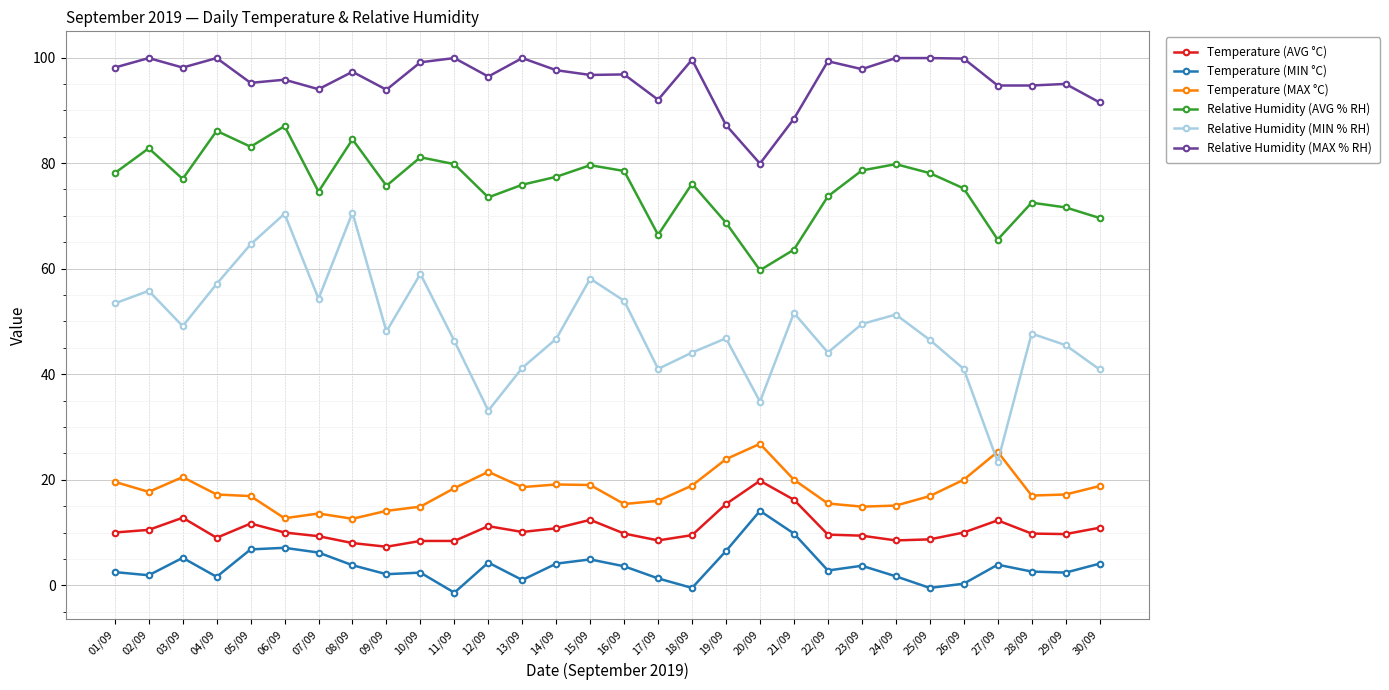

How many categories are shown in the chart?

30